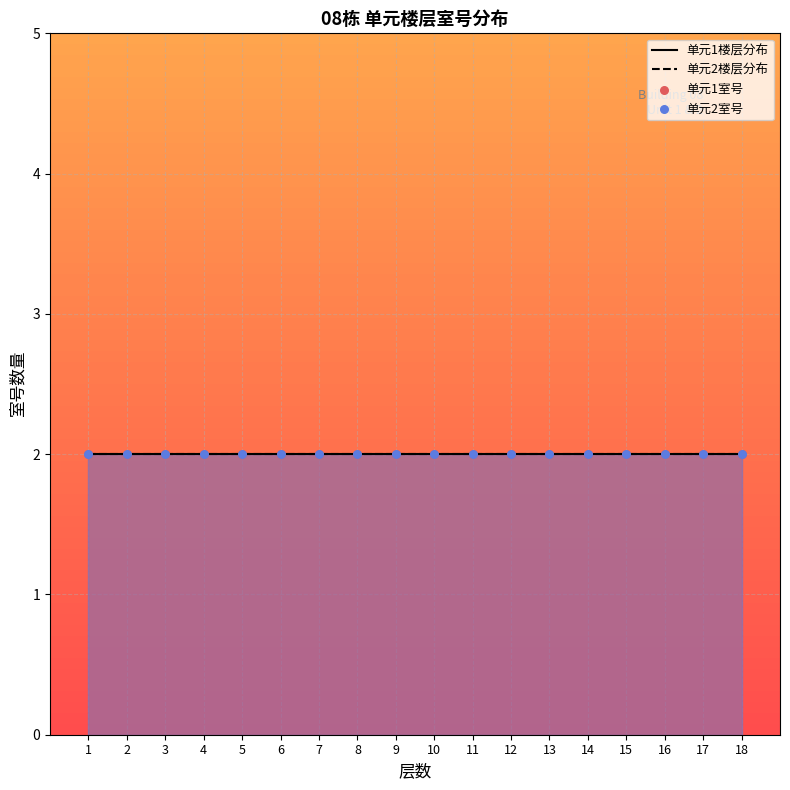

Is the value of 单元2楼层分布 at 2 greater than the value of 单元1楼层分布 at 2?

No